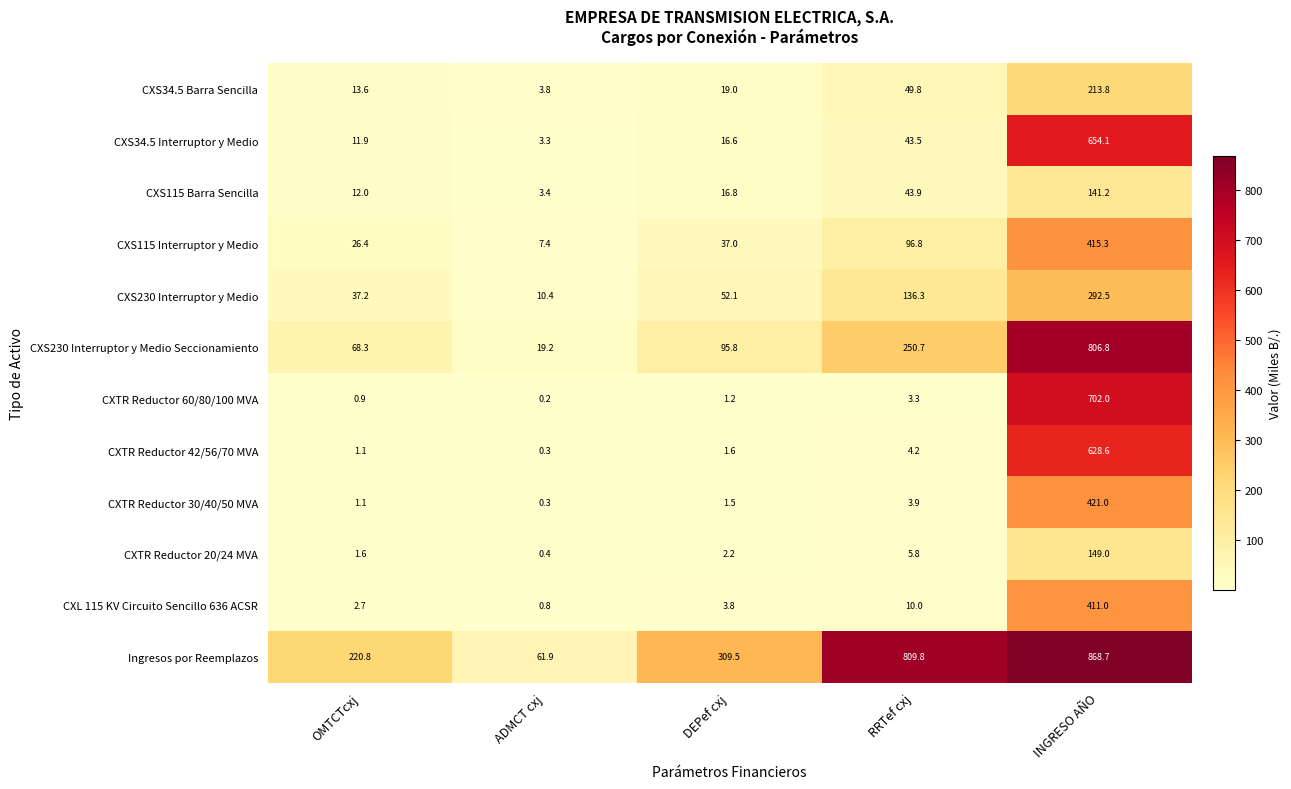

How many values in the CXS230 Interruptor y Medio series are below 52?

2